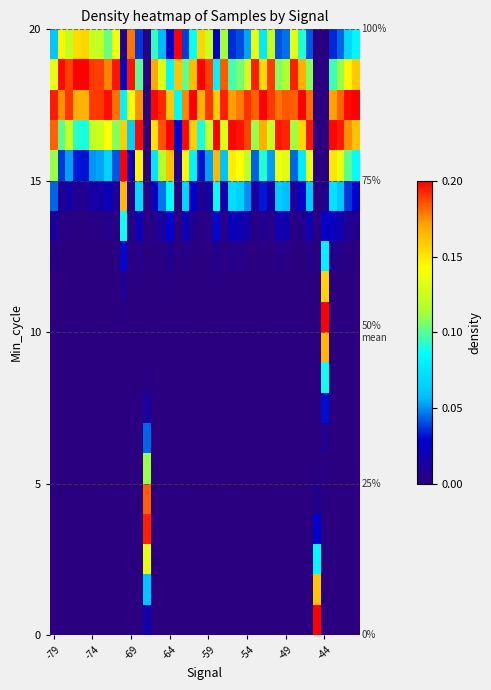

At which category is the sum across all series the highest?

-44